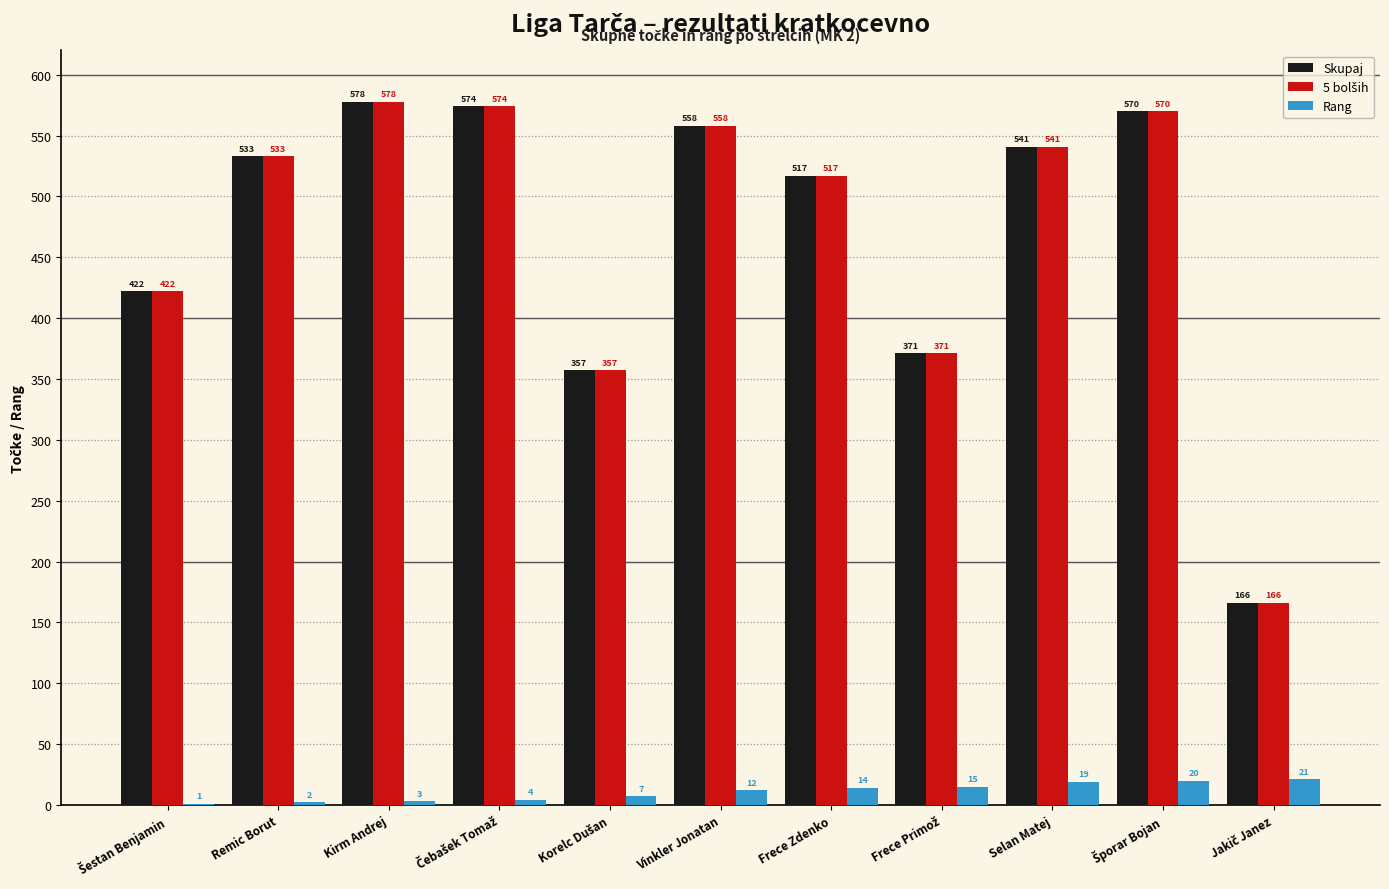

What is the sum of all Rang values?

118